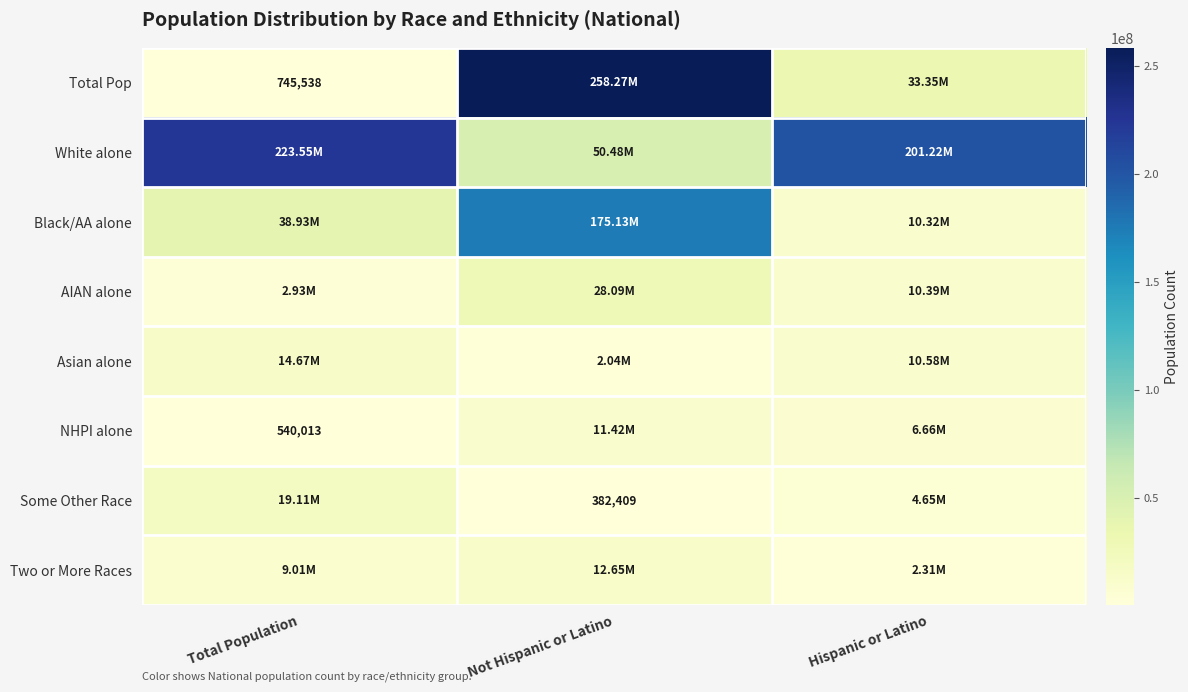

At which label does Two or More Races reach its minimum?

Hispanic or Latino